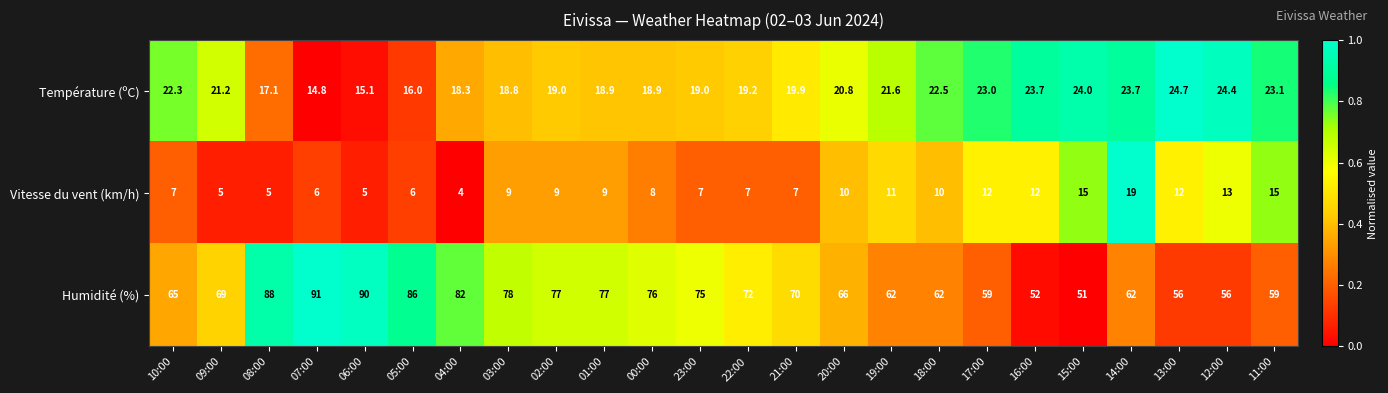

What is the average value of the Humidité (%) series?

70.0